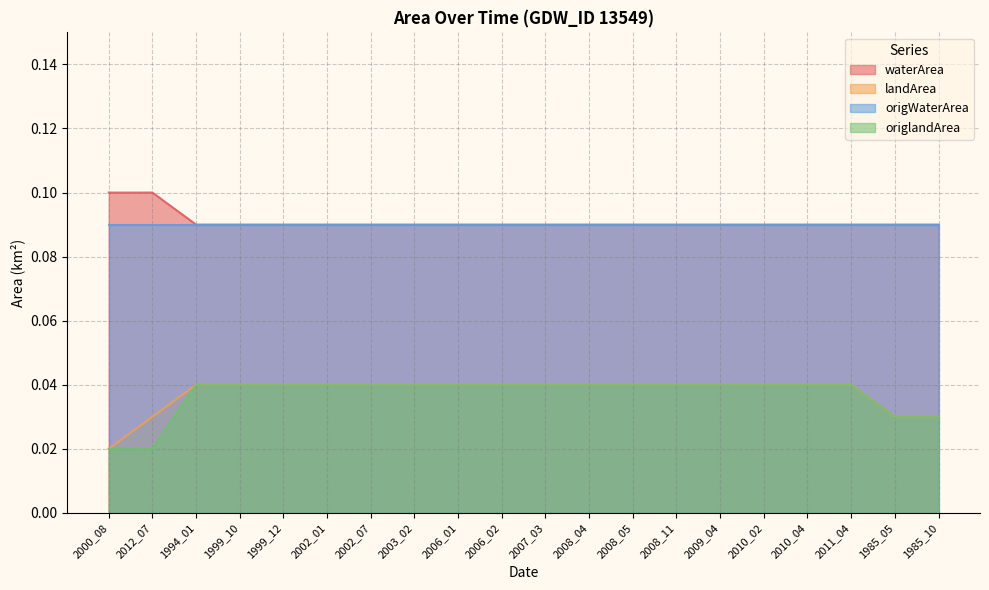

Which category has the lowest value in the origlandArea series?

2000_08